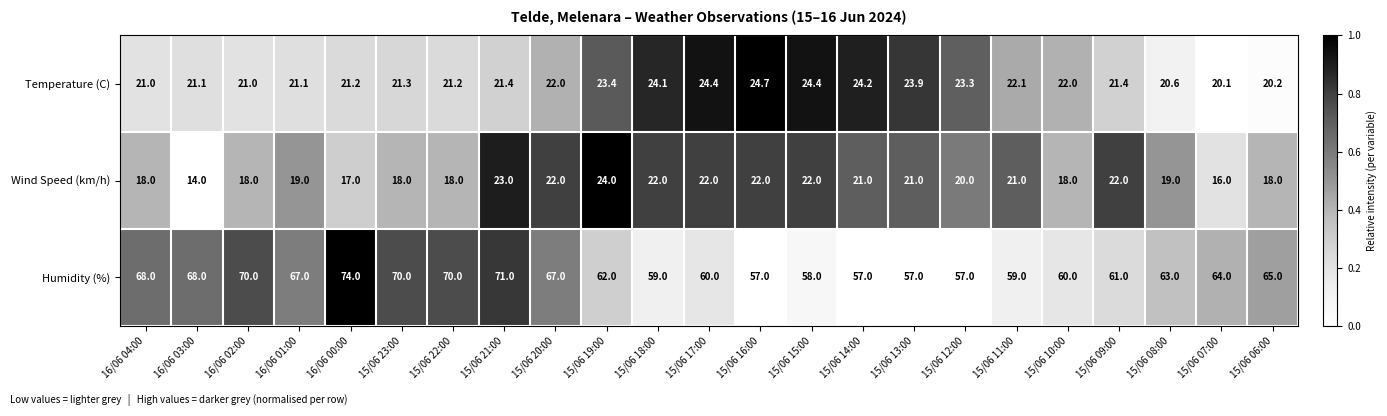

At how many categories does at least one series exceed 18?

23